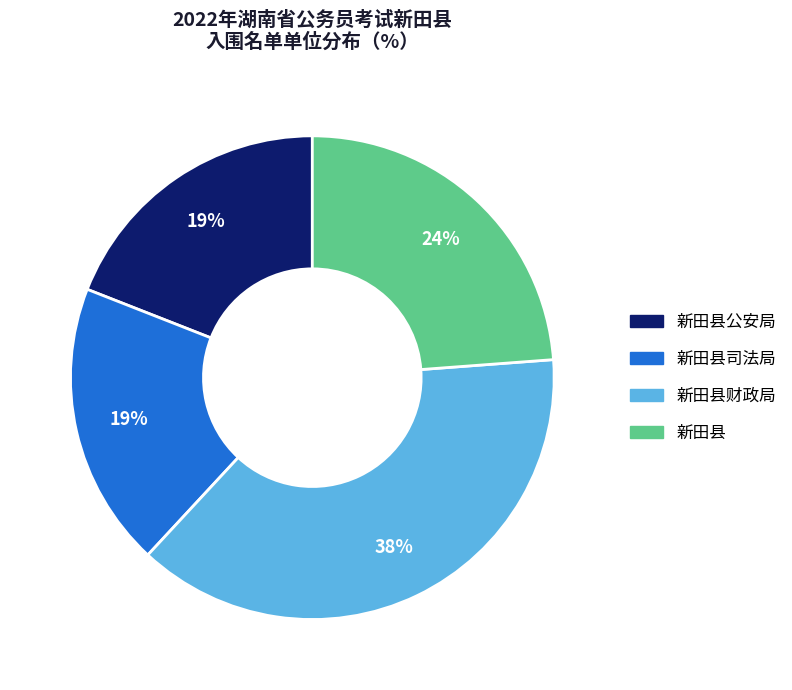

Is the sum of 新田县司法局 and 新田县 greater than half?

No